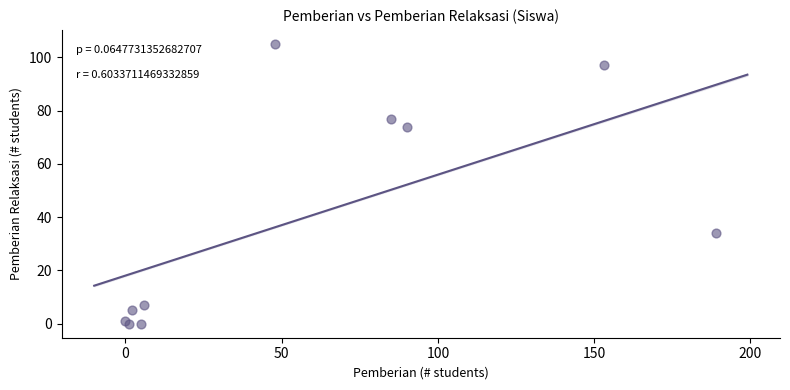

What Y value in the scatter plot is closest to 52?

34